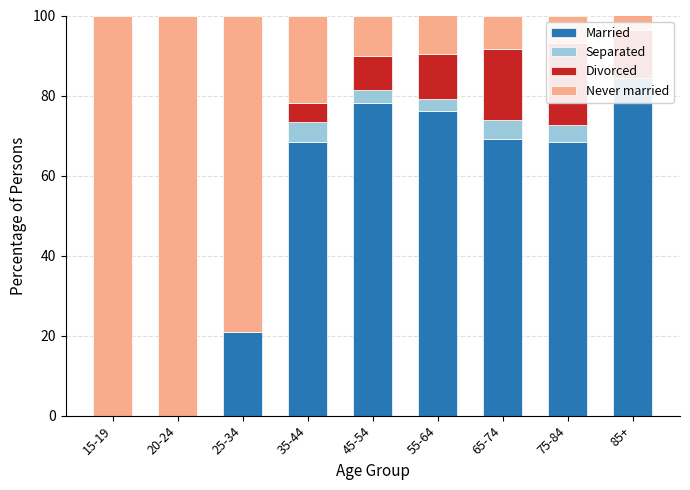

At 85+, list the series in order from smallest to largest.

Separated, Never married, Divorced, Married